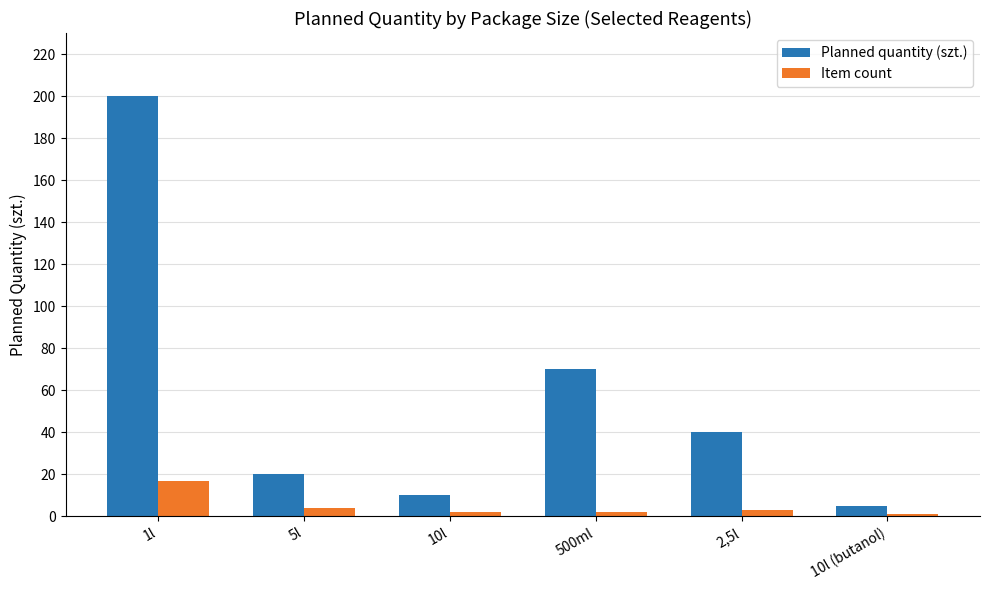

How many series are shown in this chart?

2